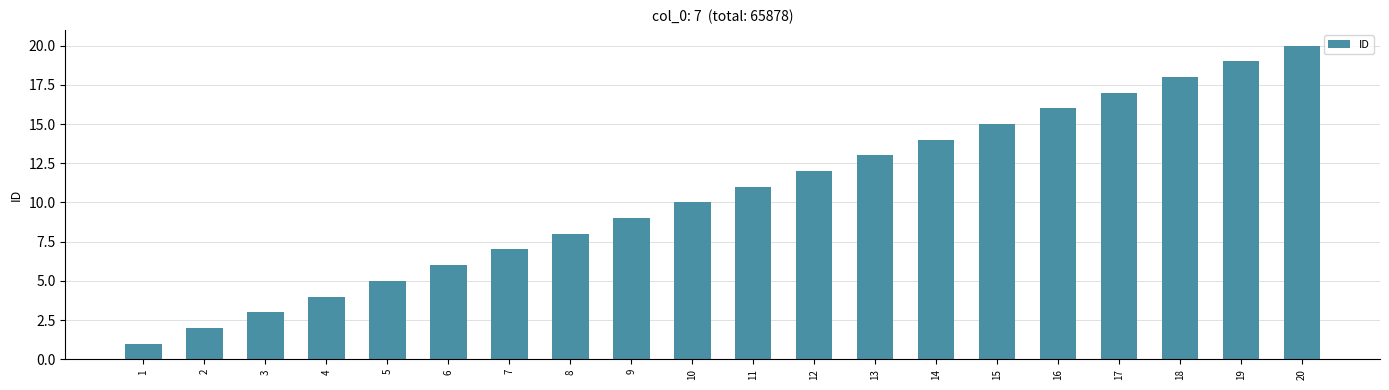

The chart shows a value of 20 at 15. True or false?

False